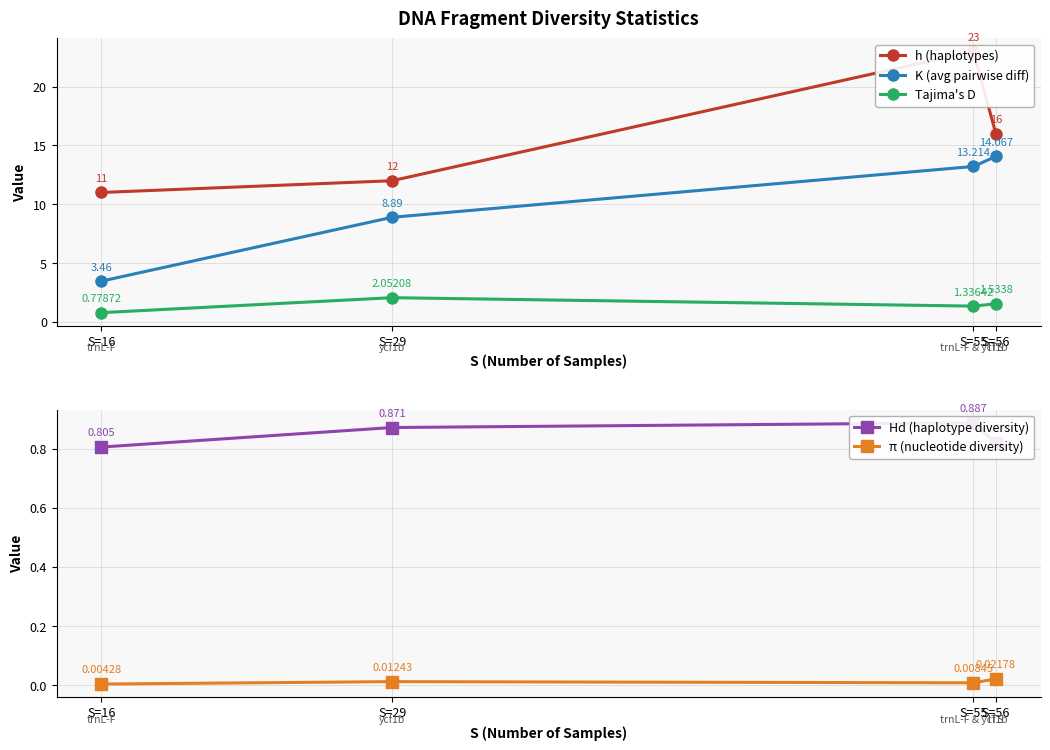

Reading right to left, list all the values displayed in this chart.

h (haplotypes): 16.0	23.0	12.0	11.0
K (avg pairwise diff): 14.1	13.2	8.9	3.5
Tajima's D: 1.5	1.3	2.1	0.8
Hd (haplotype diversity): 0.8	0.9	0.9	0.8
π (nucleotide diversity): 0.0	0.0	0.0	0.0